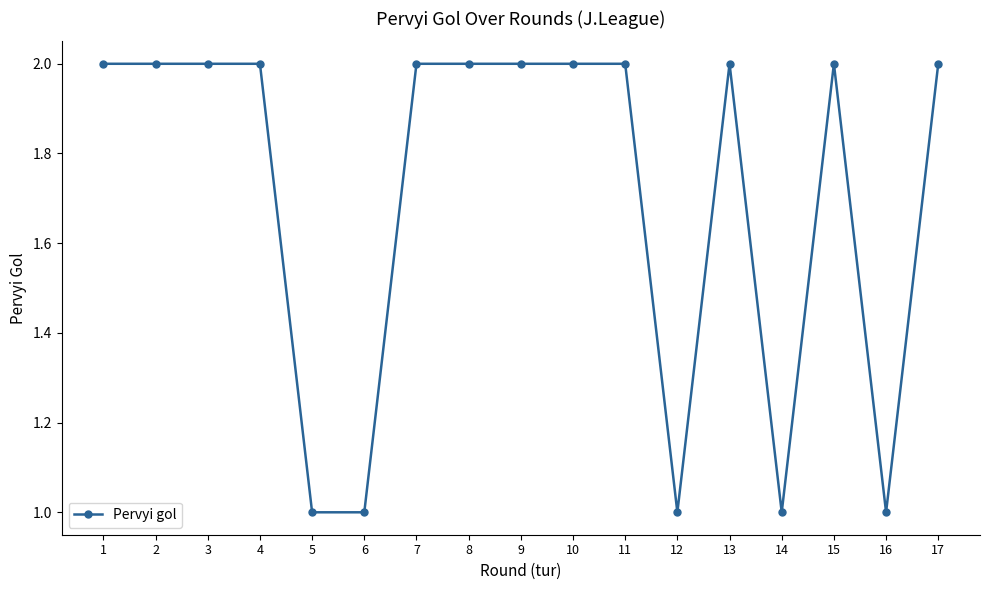

What is the sum of the values at 9 and 13?

4